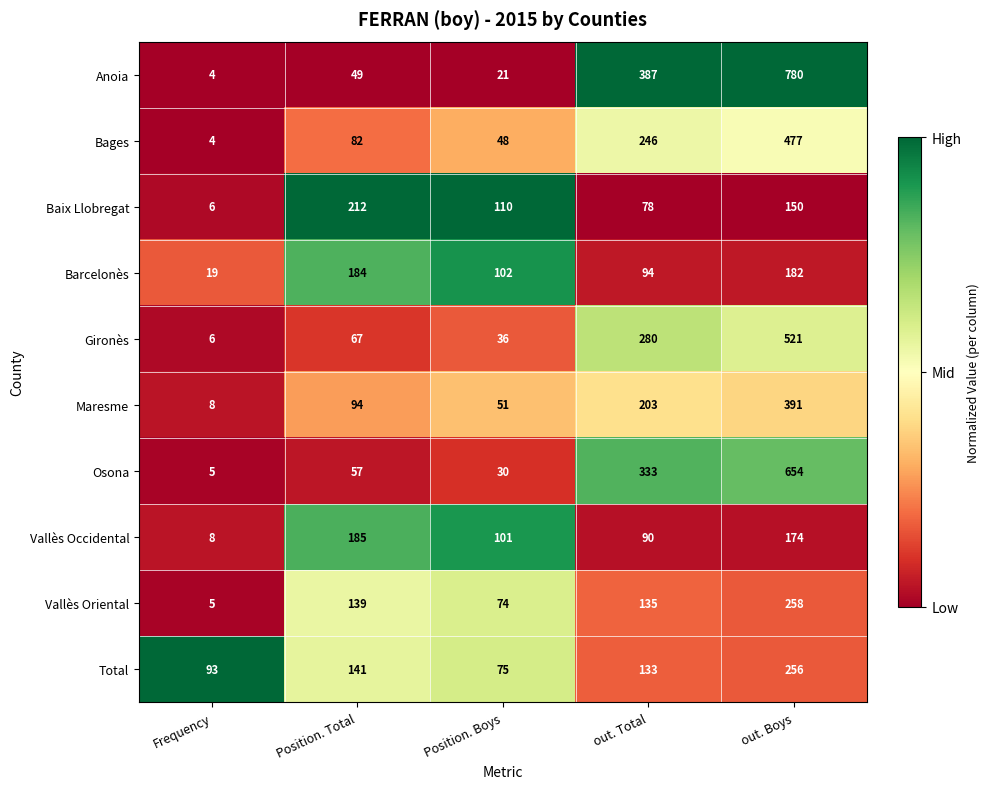

Which category has the lowest value across all series?

Frequency